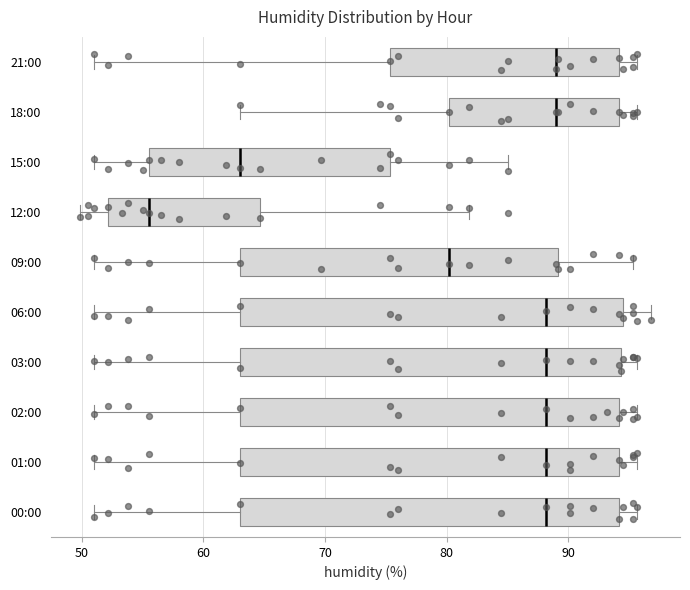

Where does the median line of the box for 15:00 sit on the x-axis? The values are not printed on the chart, so give them approximately, as read against the axis.

63